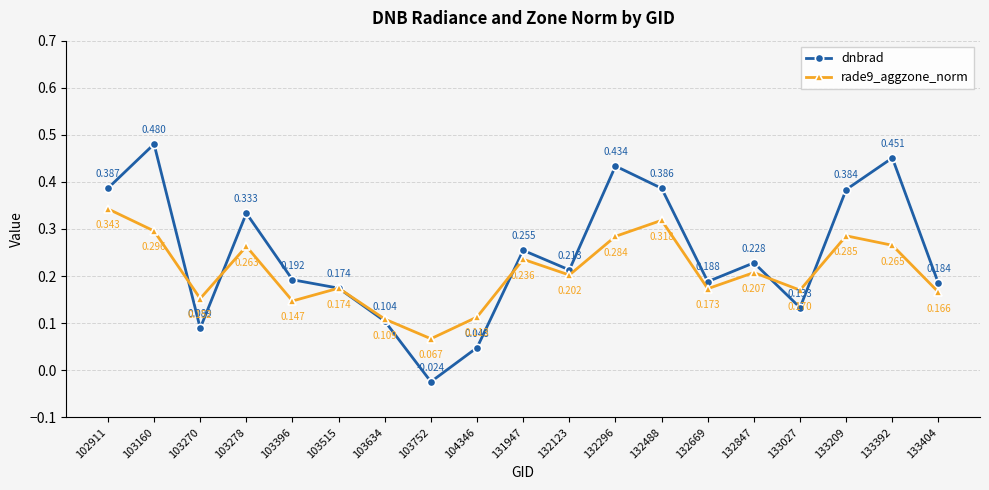

How many distinct data groups are displayed?

2